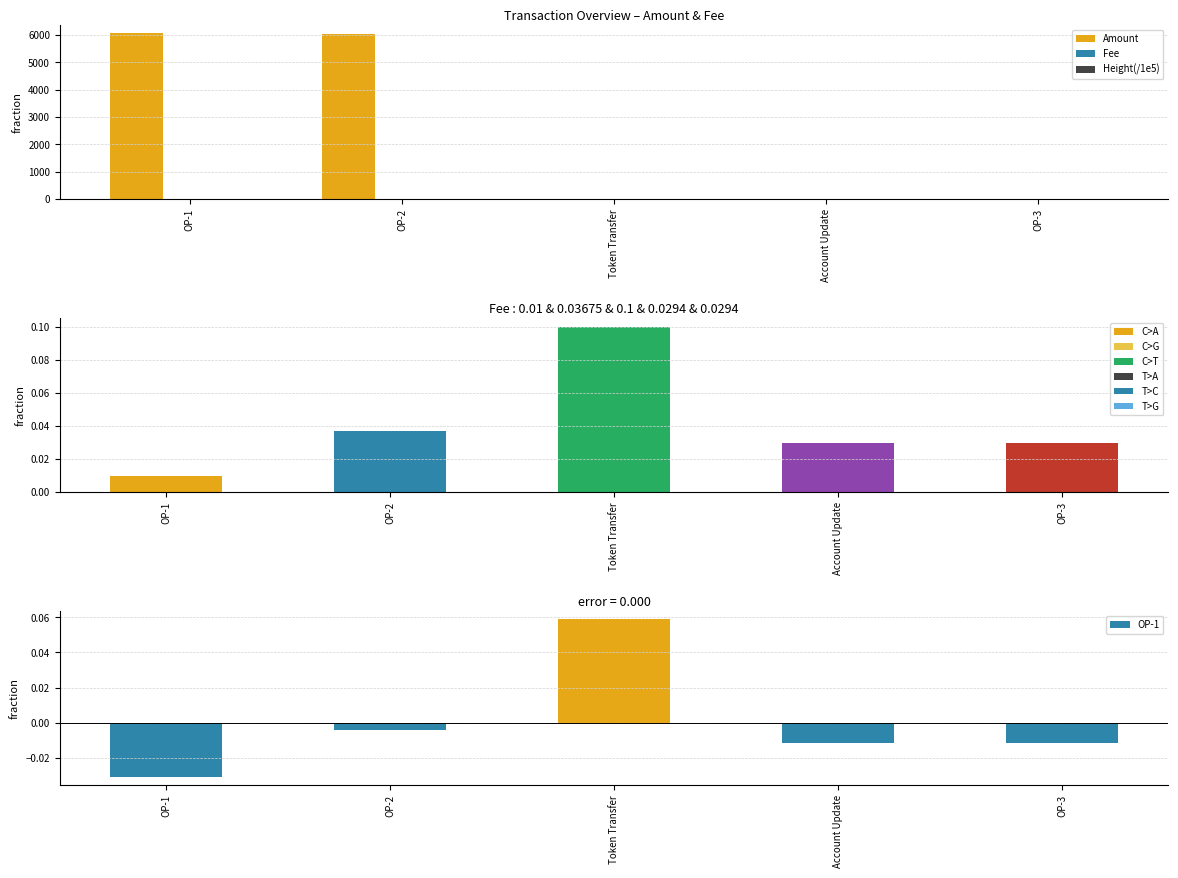

Which series has the largest range (max minus min)?

Amount